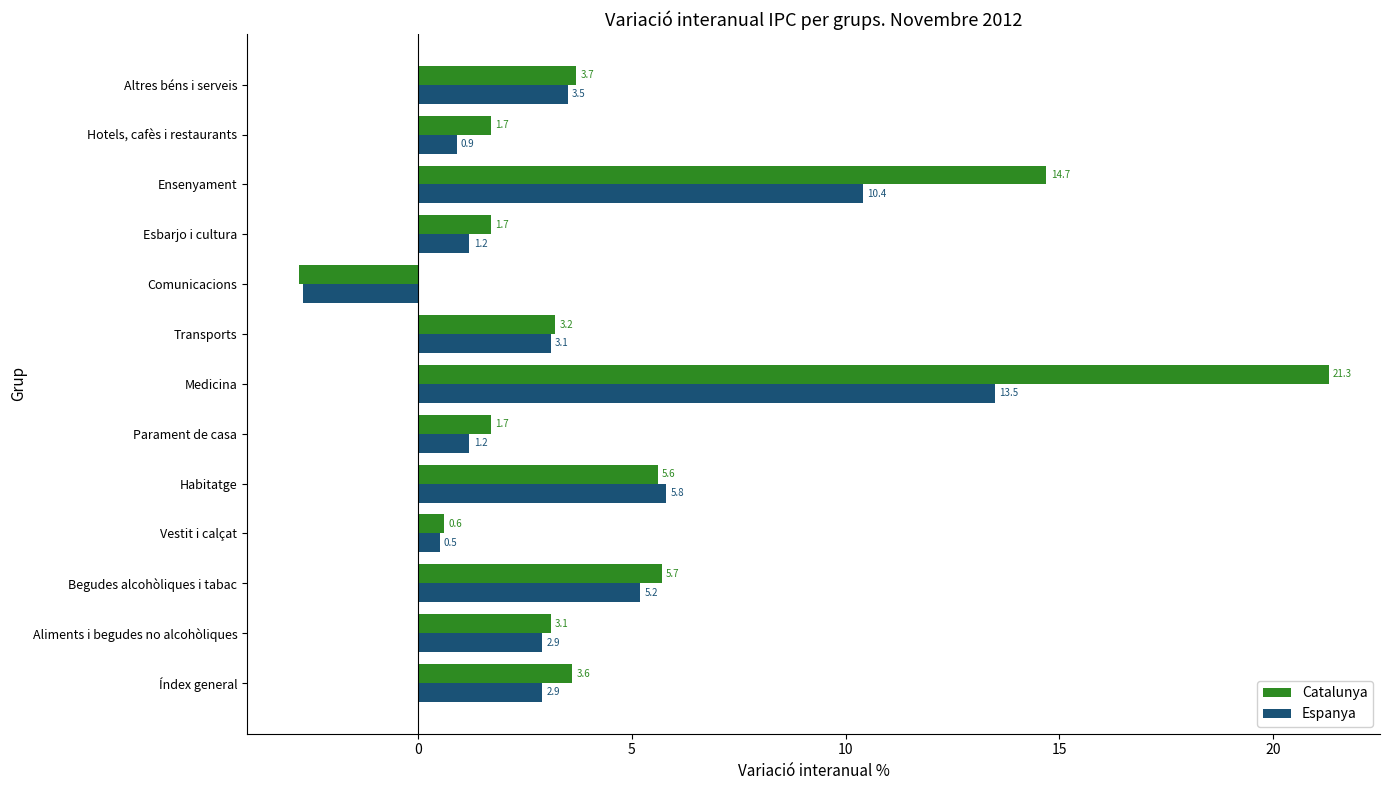

What is the difference between the highest and lowest values at Esbarjo i cultura?

0.5